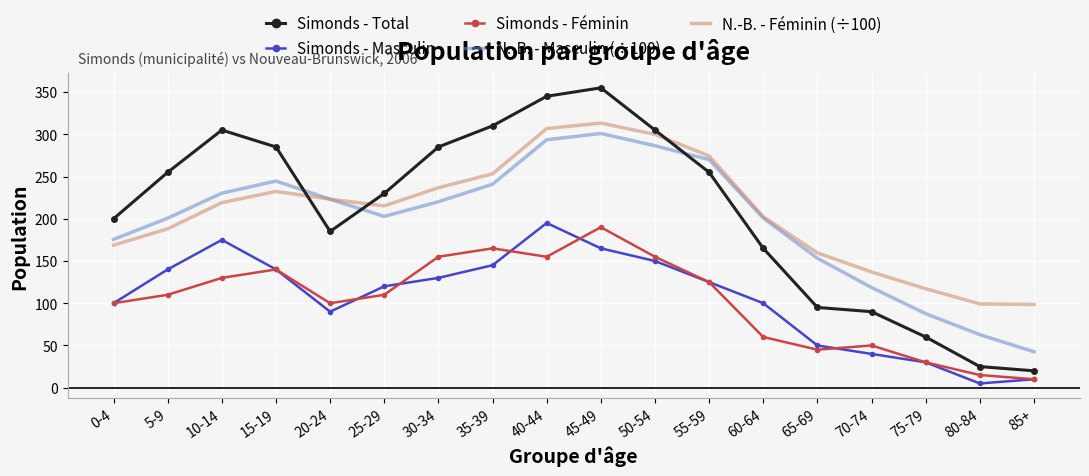

True or false: Simonds - Masculin has a value of 145.0 at 35-39.

True